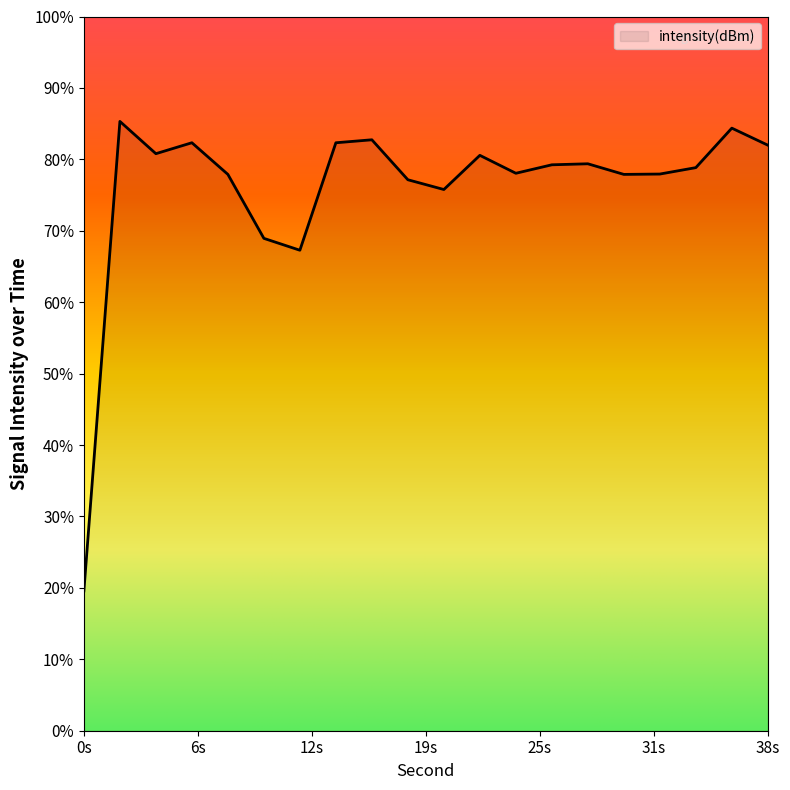

Where does the data first go above -131?

2